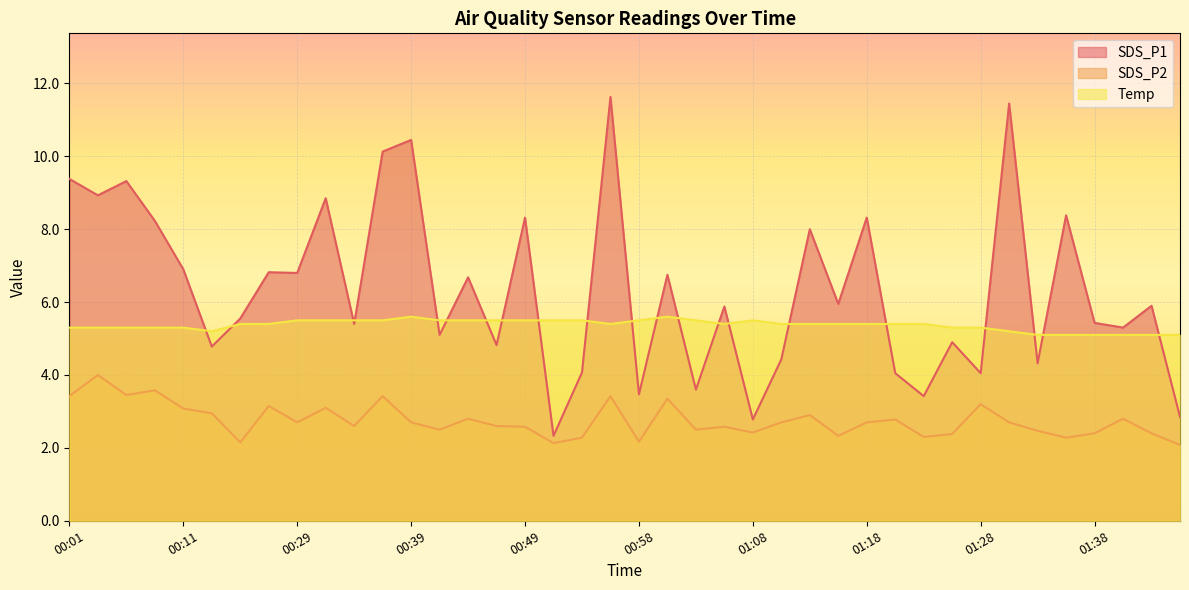

What is the highest value of the SDS_P2 series?

4.0